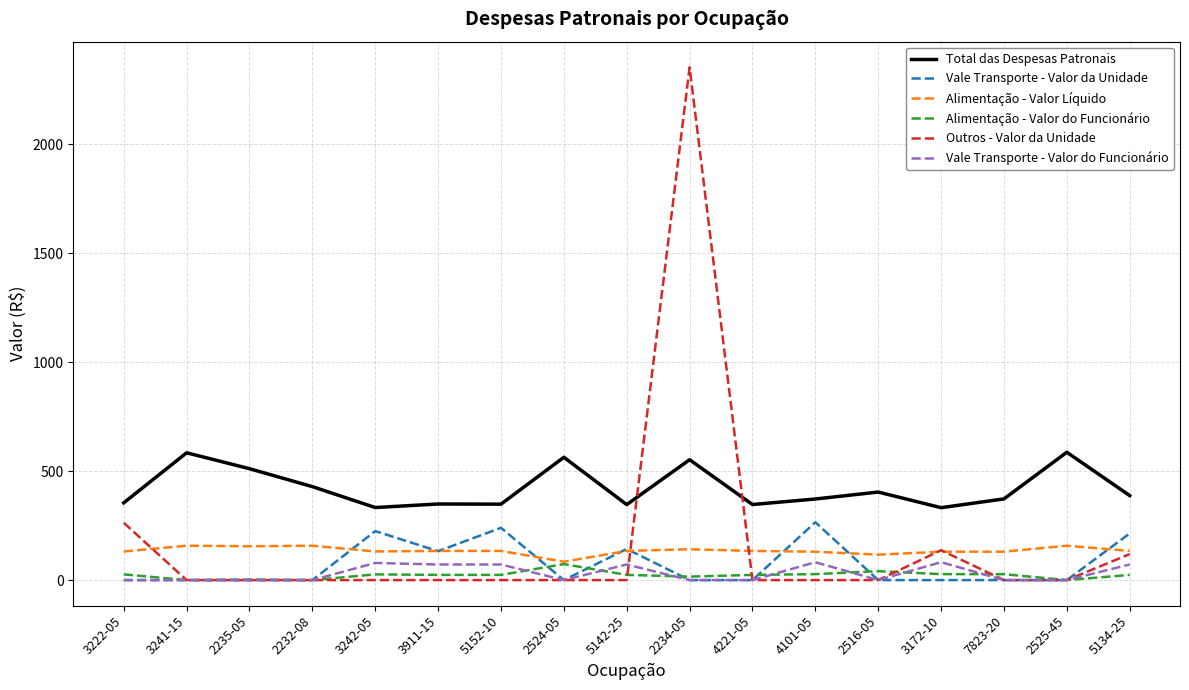

Which series has the widest spread of values?

Outros - Valor da Unidade